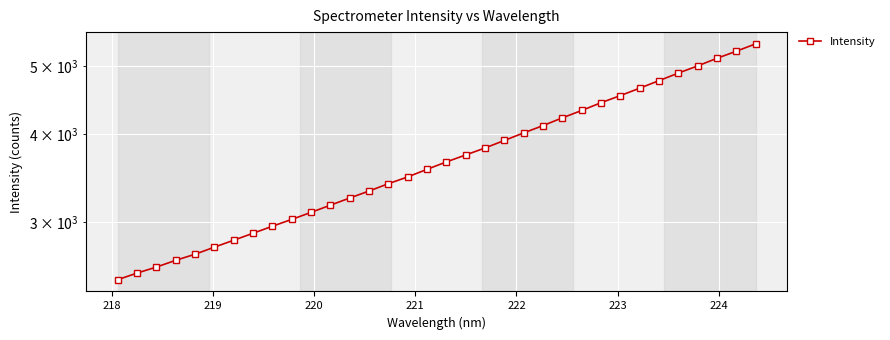

What is the difference between the second highest and minimum values?

2768.0